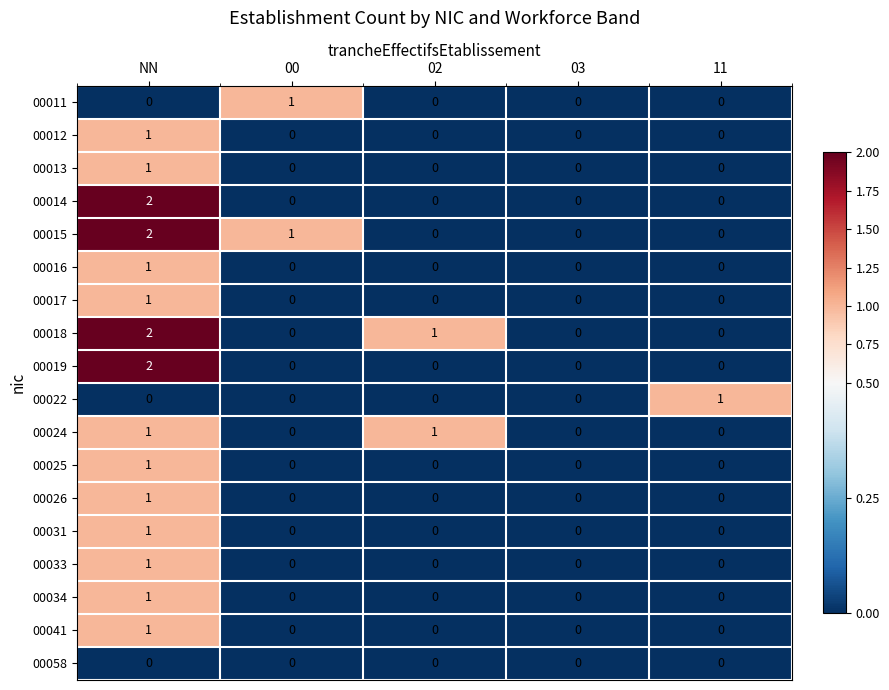

Is it true that 00013 equals 1 at 00?

False